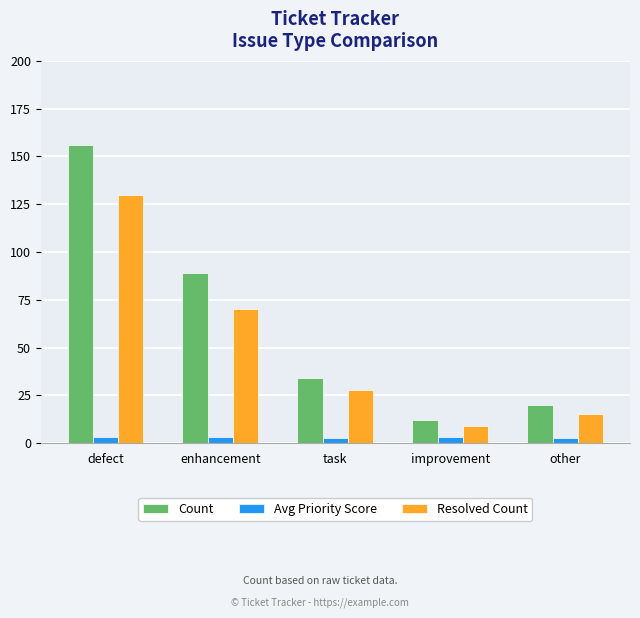

What is the greatest value displayed?

156.0